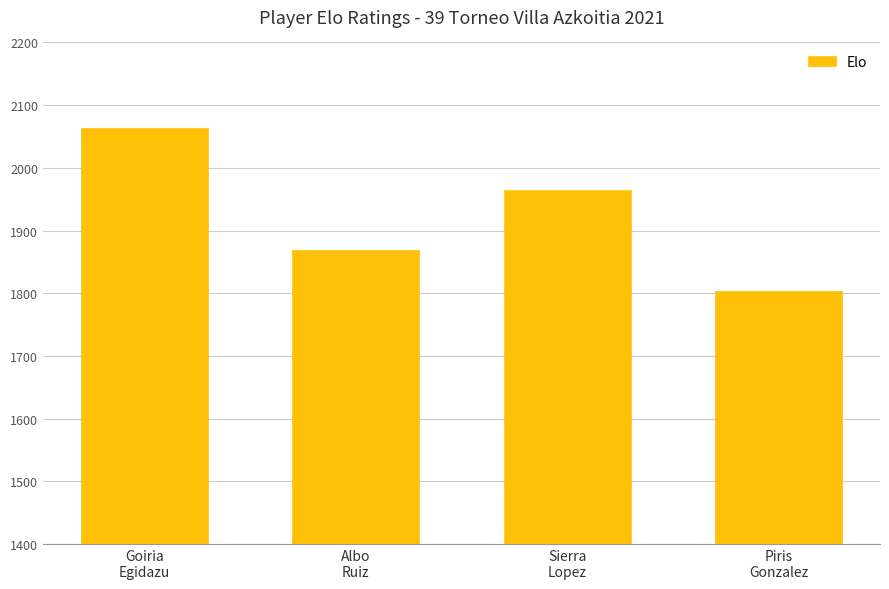

What is the average value?

1925